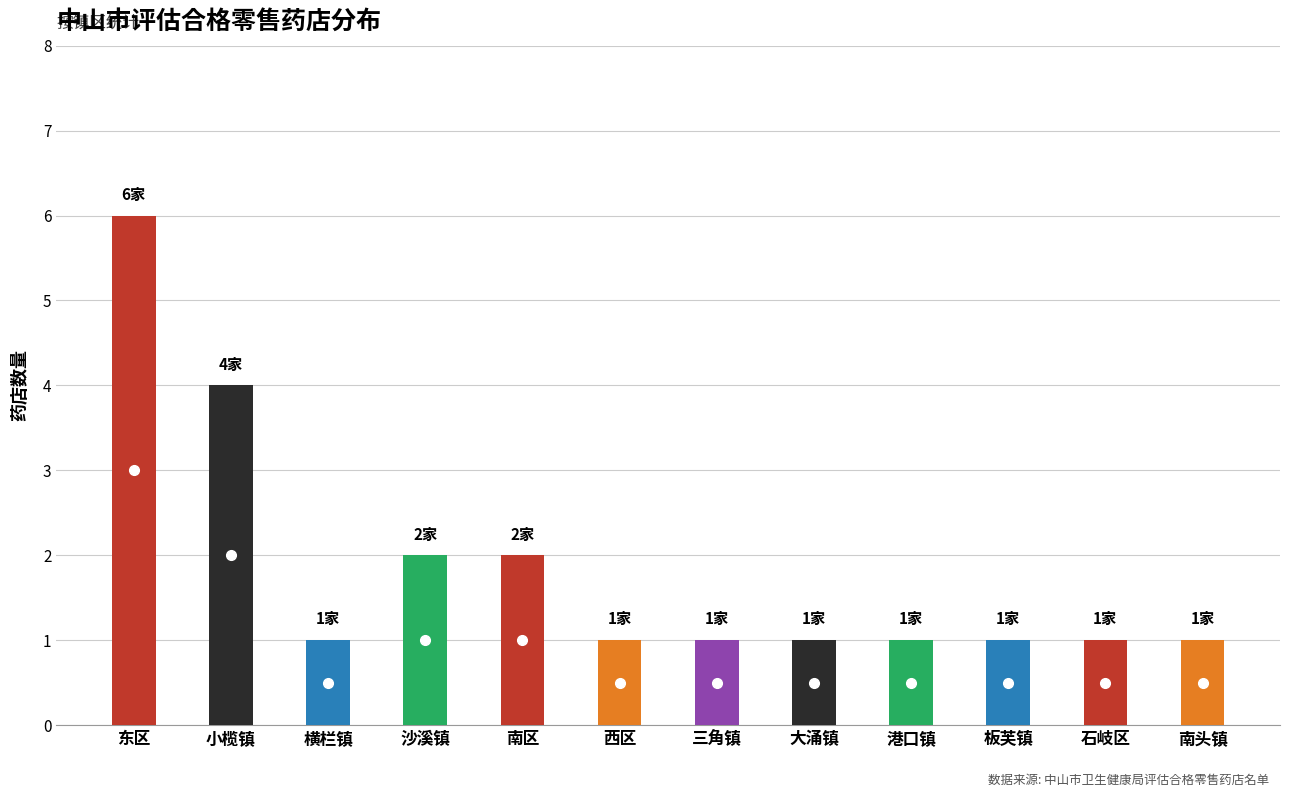

At which label is the value closest to 3?

小榄镇